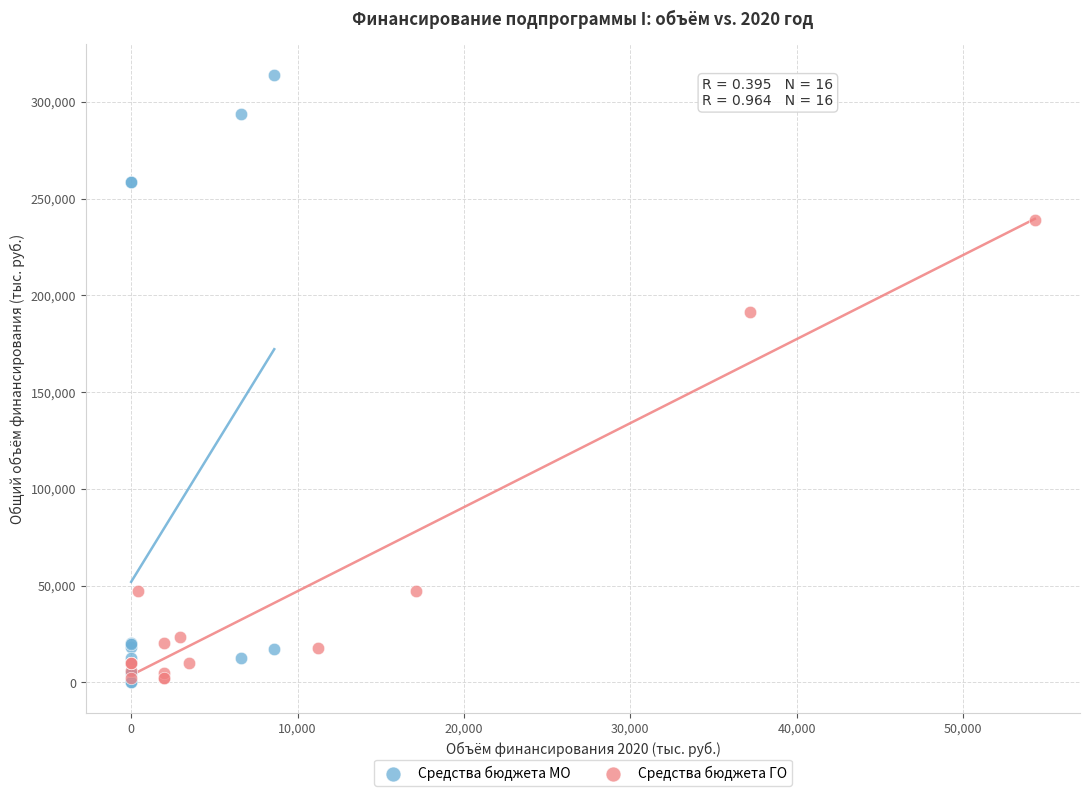

Which series has the largest Y range (max minus min)?

Средства бюджета МО